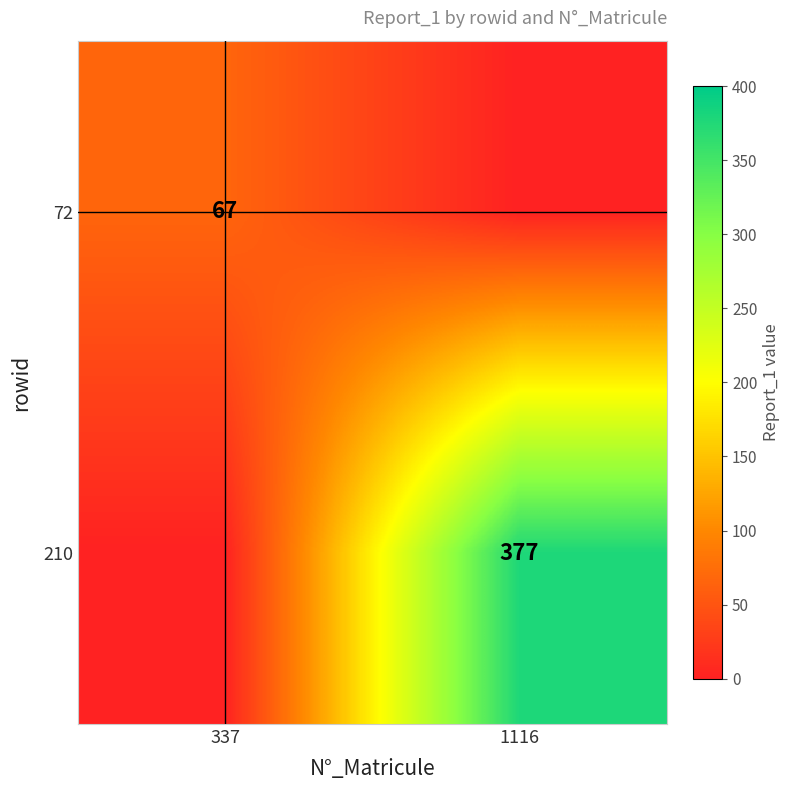

Is it true that 72 equals 67 at 337?

True